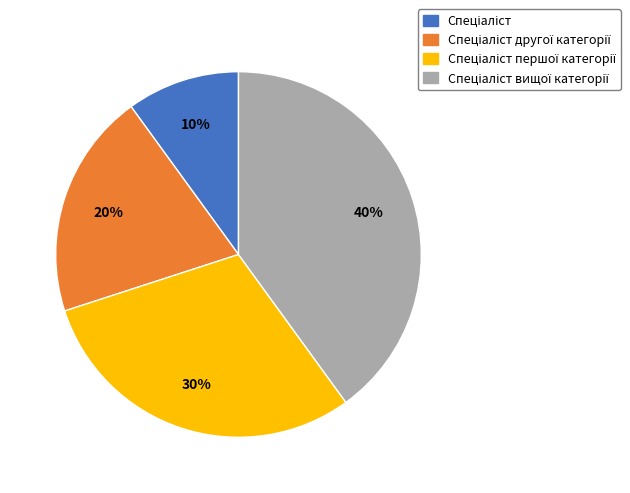

Count the number of slices in the pie.

4